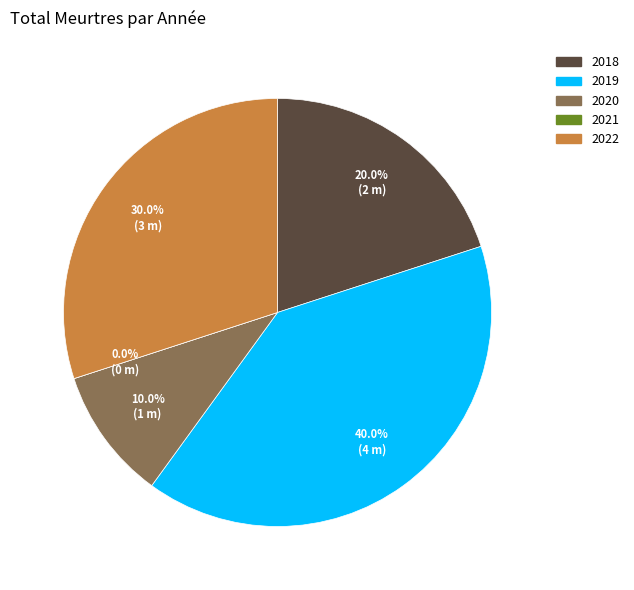

To the nearest percent, what is the difference between the largest and smallest slice percentages?

40%